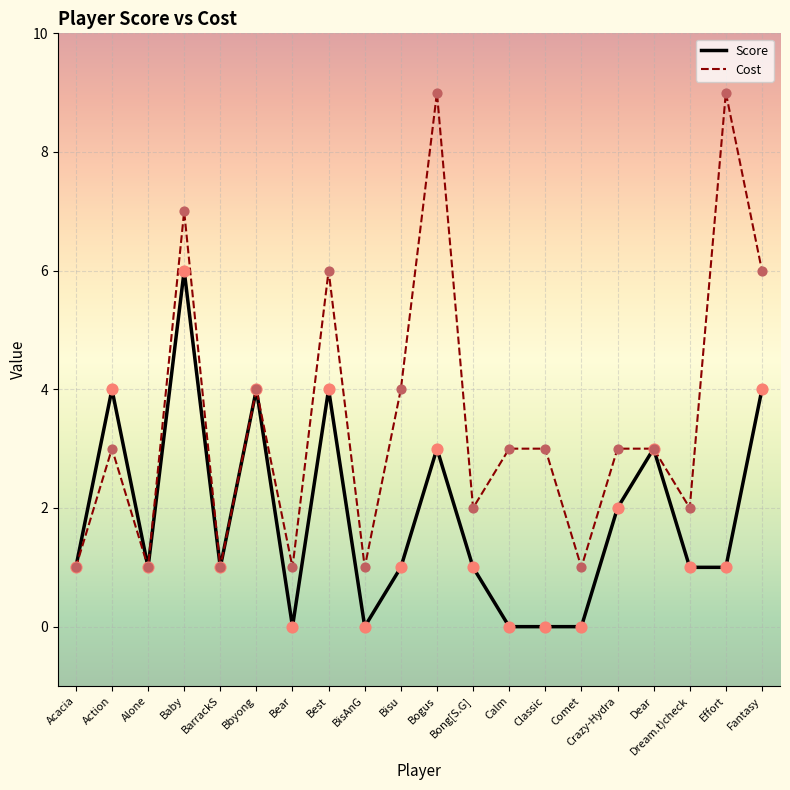

What is the total value across all series at Bong[S.G]?

3